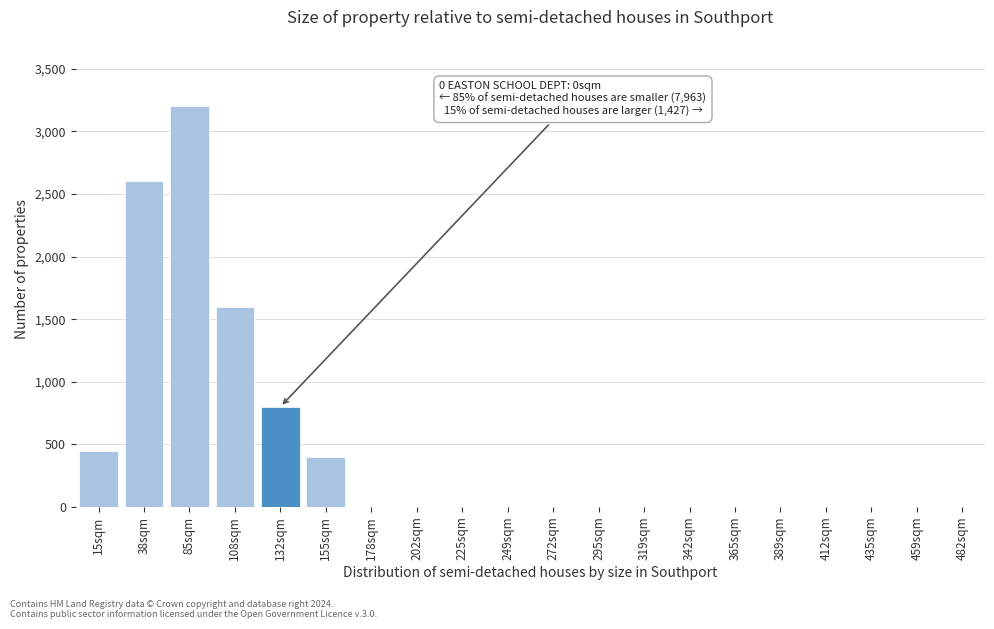

Reading left to right, extract all data points from this chart.

15sqm=450	38sqm=2600	85sqm=3200	108sqm=1600	132sqm=800	155sqm=400	178sqm=0	202sqm=0	225sqm=0	249sqm=0	272sqm=0	295sqm=0	319sqm=0	342sqm=0	365sqm=0	389sqm=0	412sqm=0	435sqm=0	459sqm=0	482sqm=0